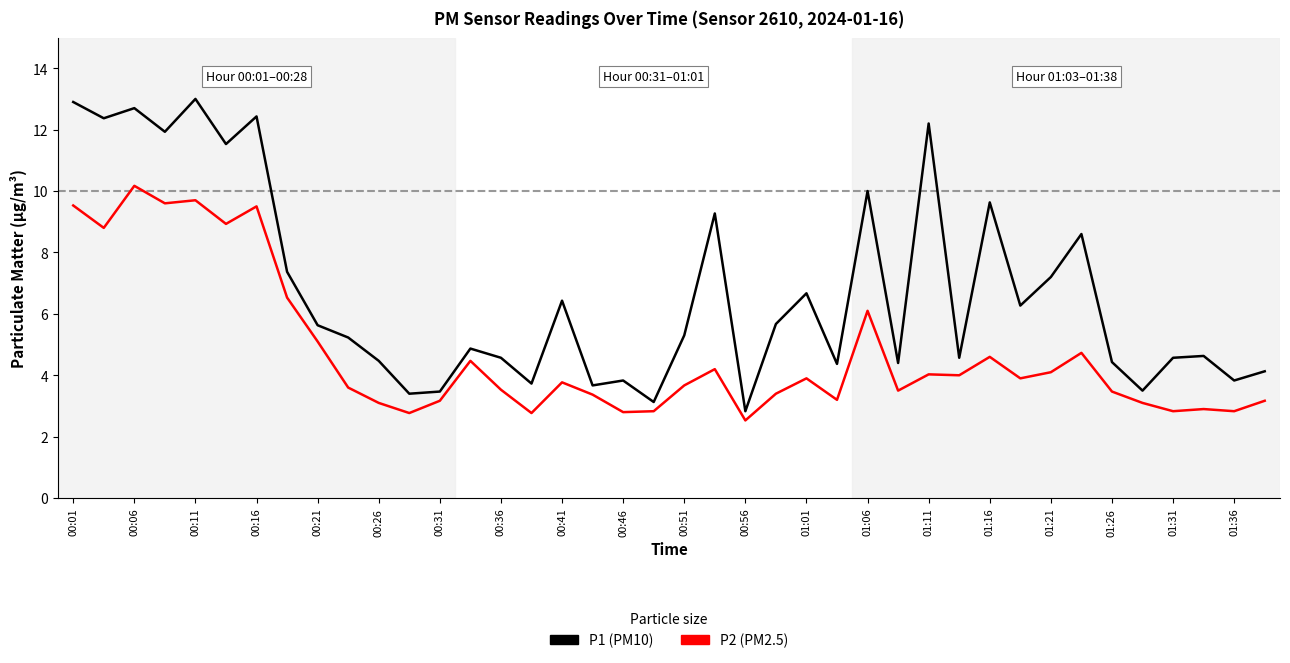

What is the minimum value shown in the chart?

2.5